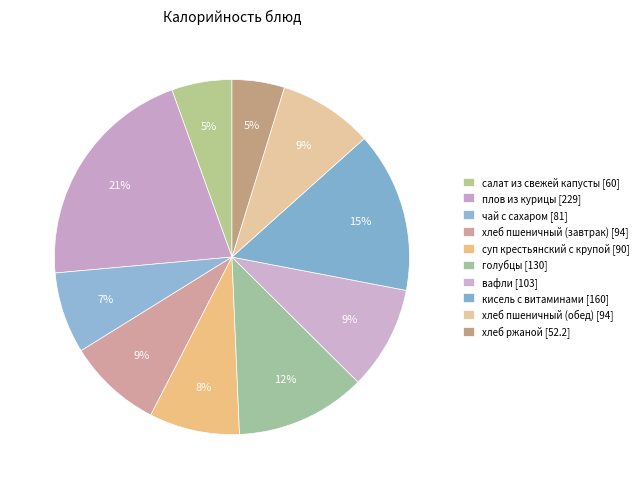

To the nearest percent, what is the difference between the плов из курицы and хлеб ржаной slice percentages?

16%